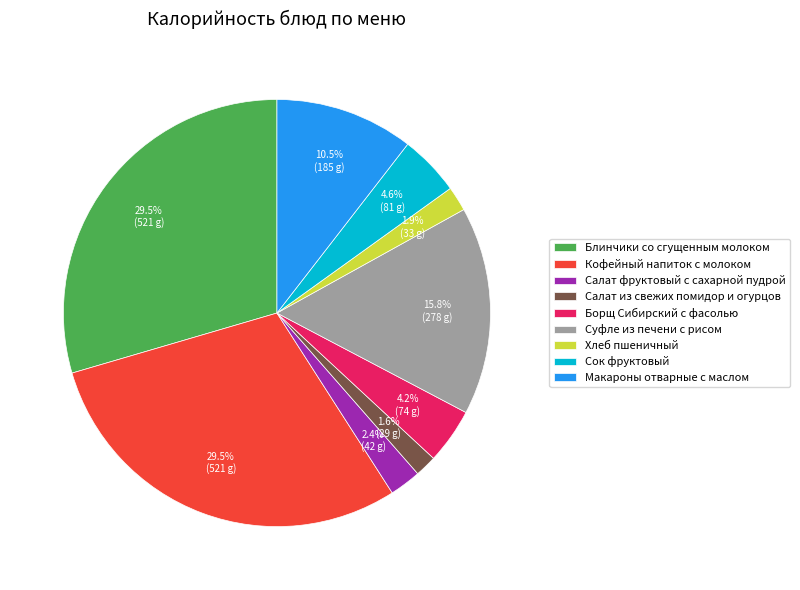

Between Блинчики со сгущенным молоком and Салат из свежих помидор и огурцов, which is larger?

Блинчики со сгущенным молоком